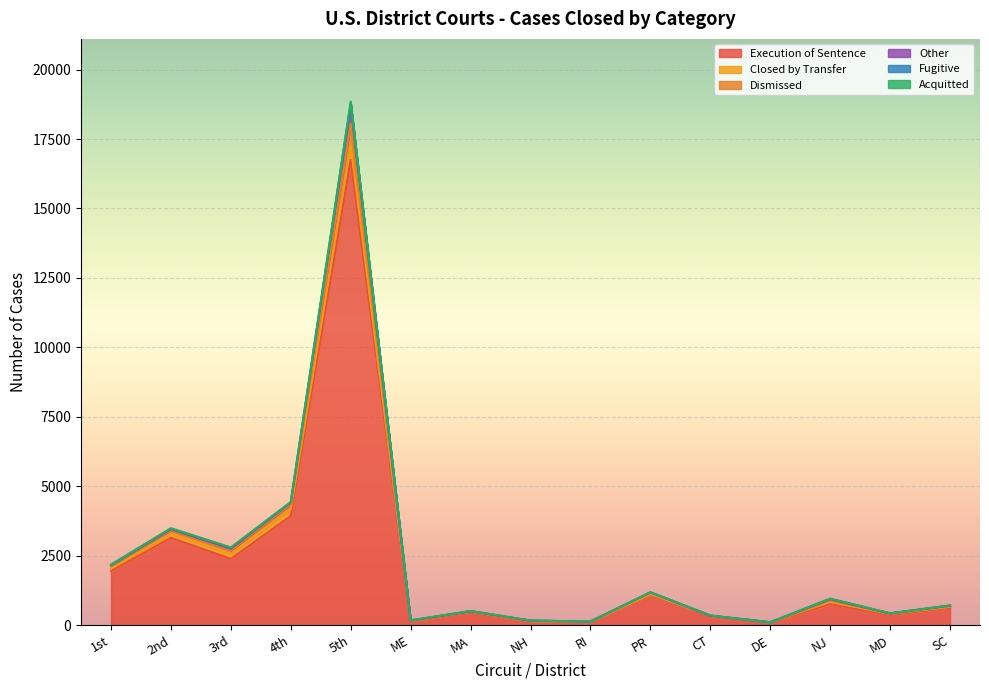

Read the Execution of Sentence value at MA.

447